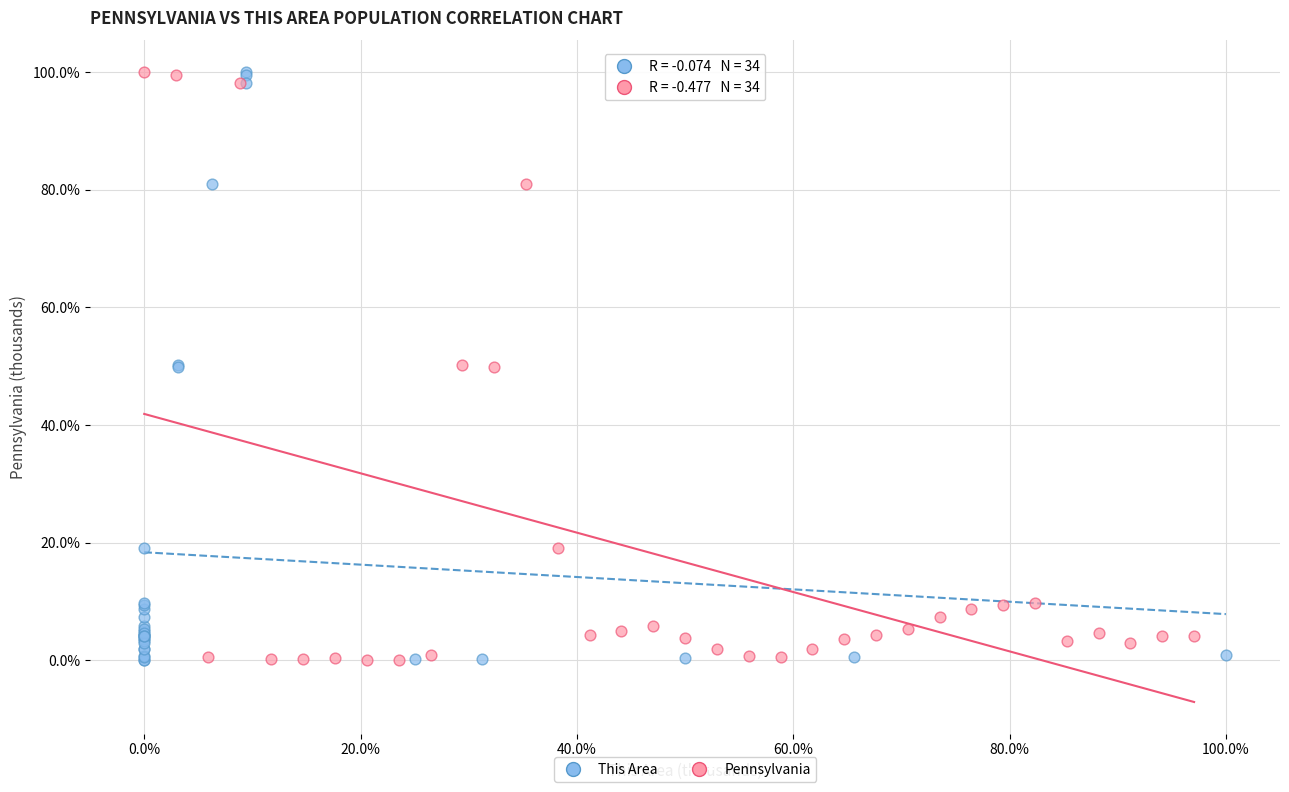

What are all the series names shown in the legend?

This Area, Pennsylvania